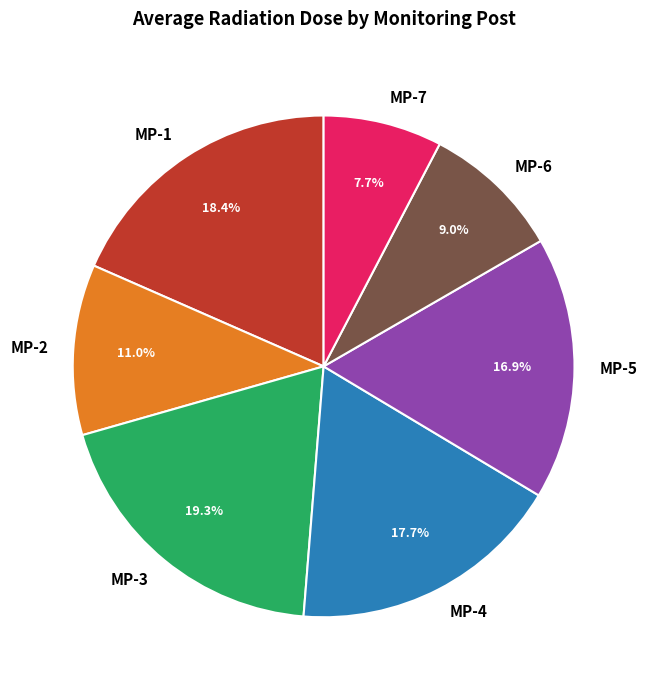

To the nearest percent, what is the average slice percentage?

14%